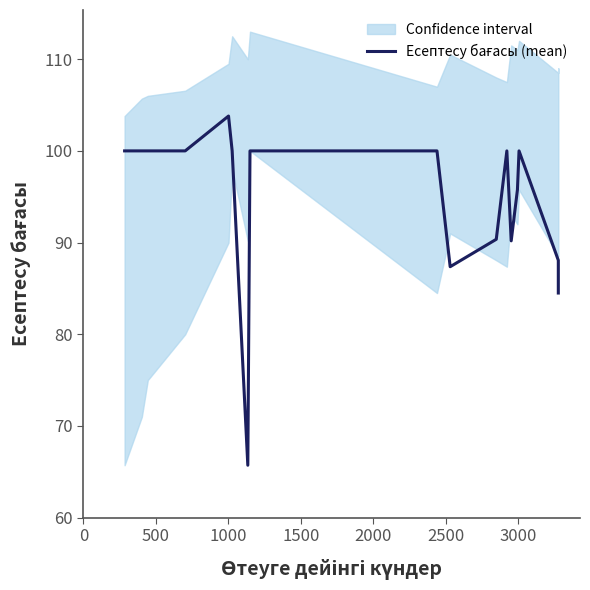

What is the maximum value shown in the chart?

103.8